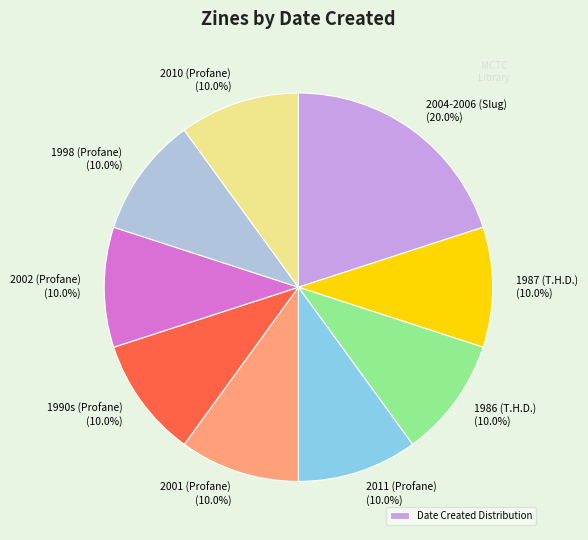

Is there any slice that represents more than half of the pie?

No